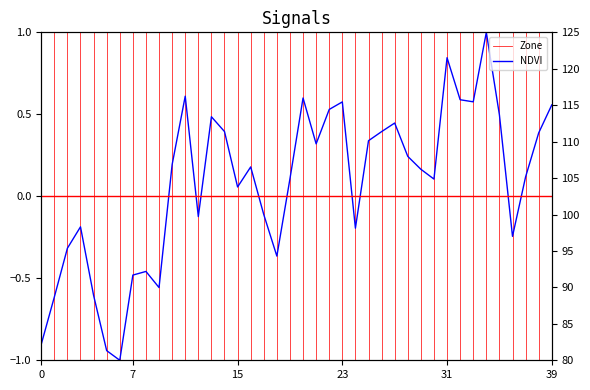

The chart shows a value of 0.3 at 23. True or false?

False